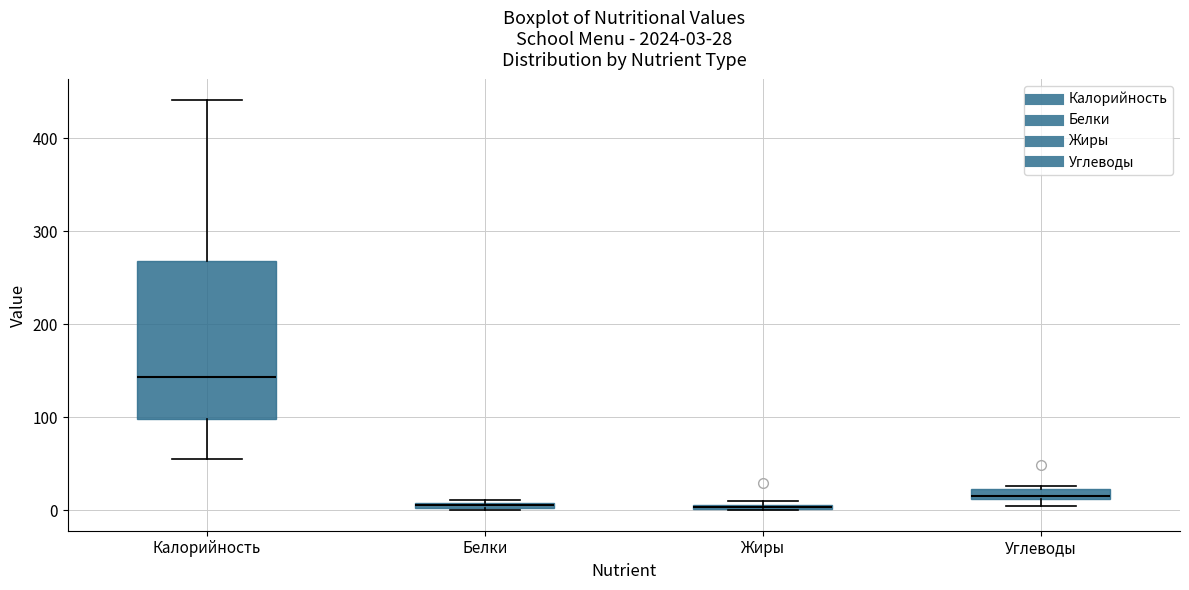

Which box is the tallest, from its lower edge to its upper edge?

Калорийность